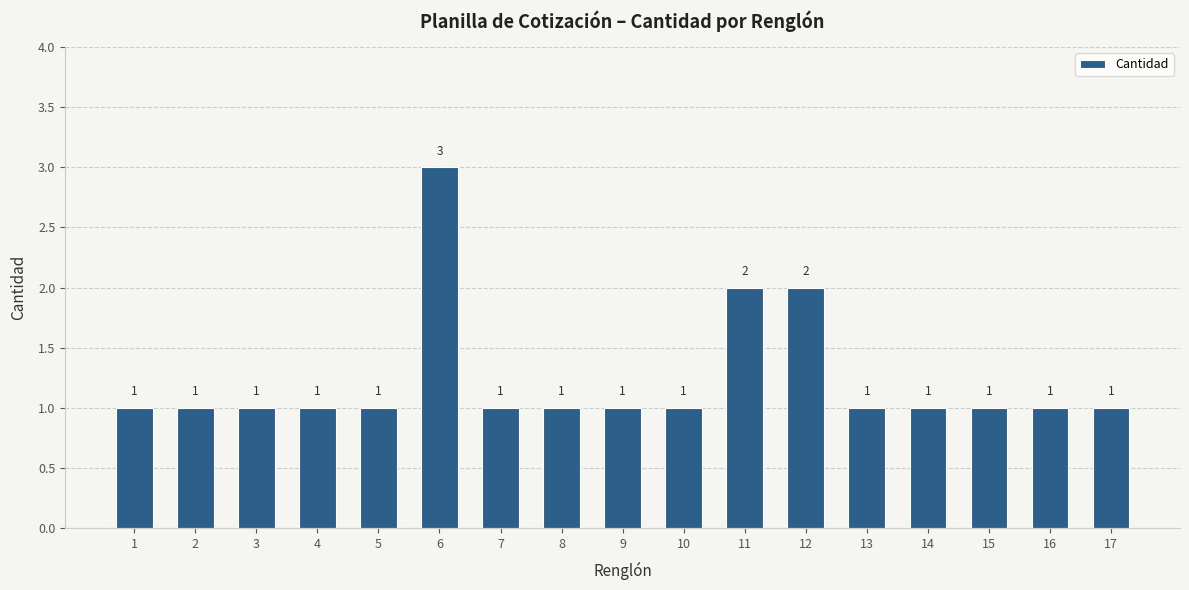

Count the number of categories in the chart.

17